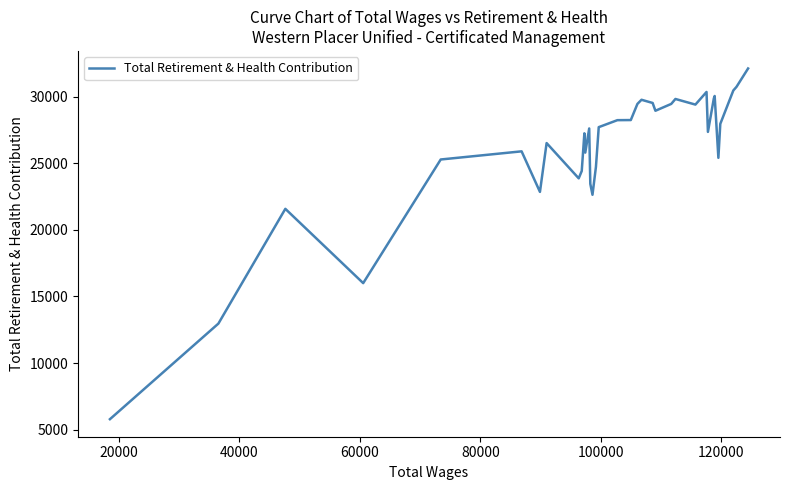

What is the minimum value shown in the chart?

5780